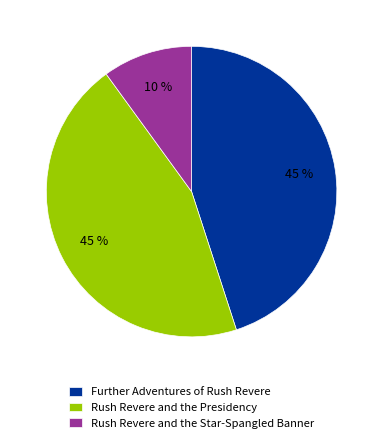

Is Rush Revere and the Presidency the majority of the pie?

No